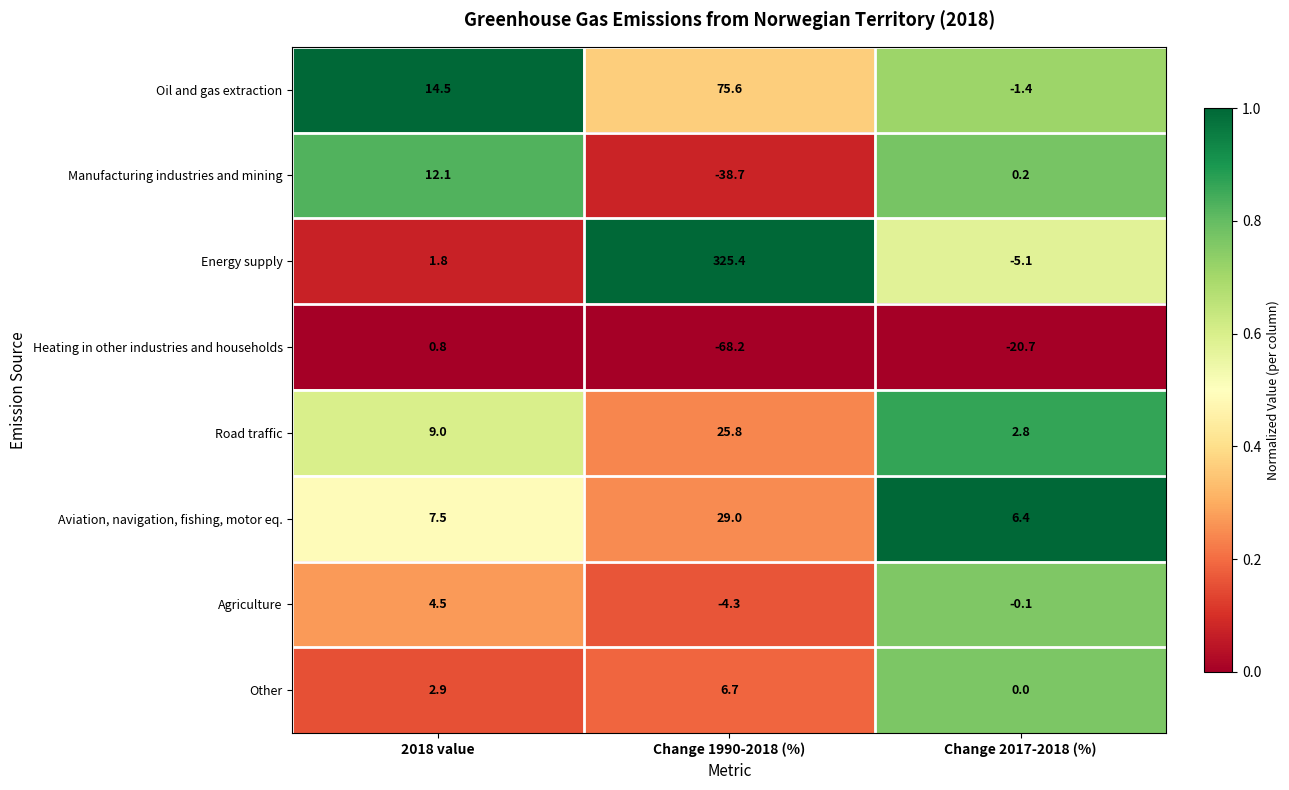

What is the greatest value displayed?

325.4